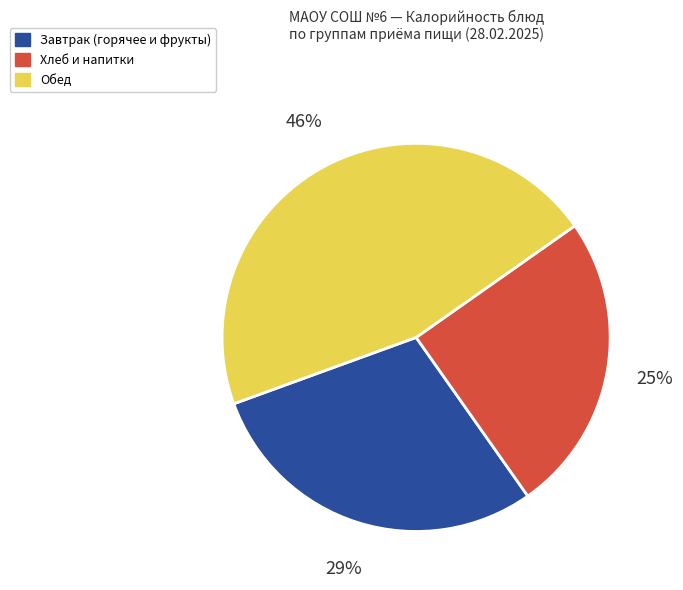

To the nearest percent, what is the average slice percentage?

33%